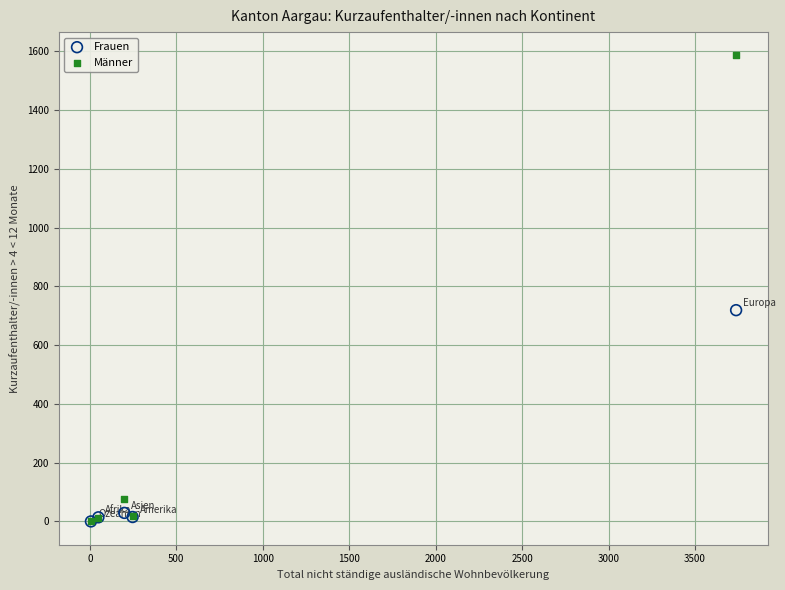

What are all the series names shown in the legend?

Frauen, Männer